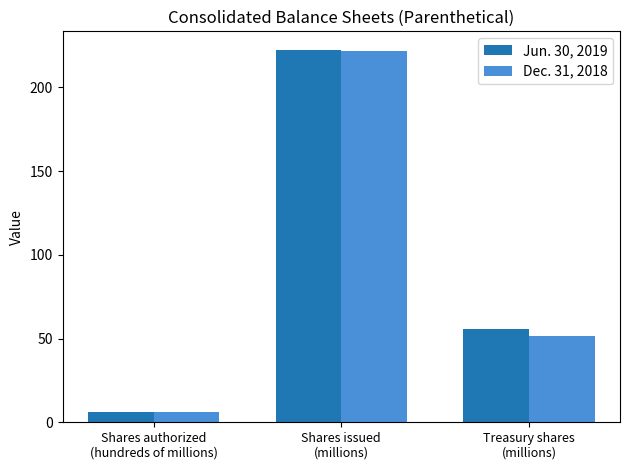

What is the maximum value shown in the chart?

222.3